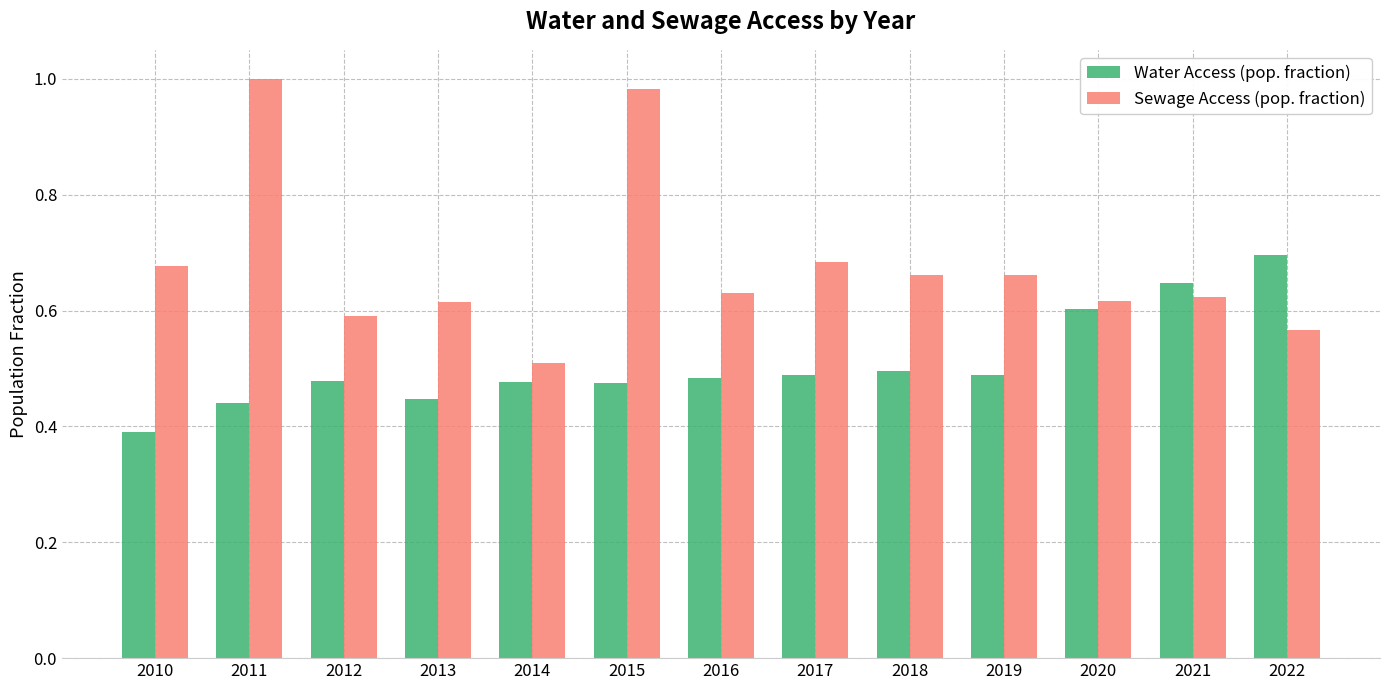

Which series has the largest range (max minus min)?

Sewage Access (pop. fraction)